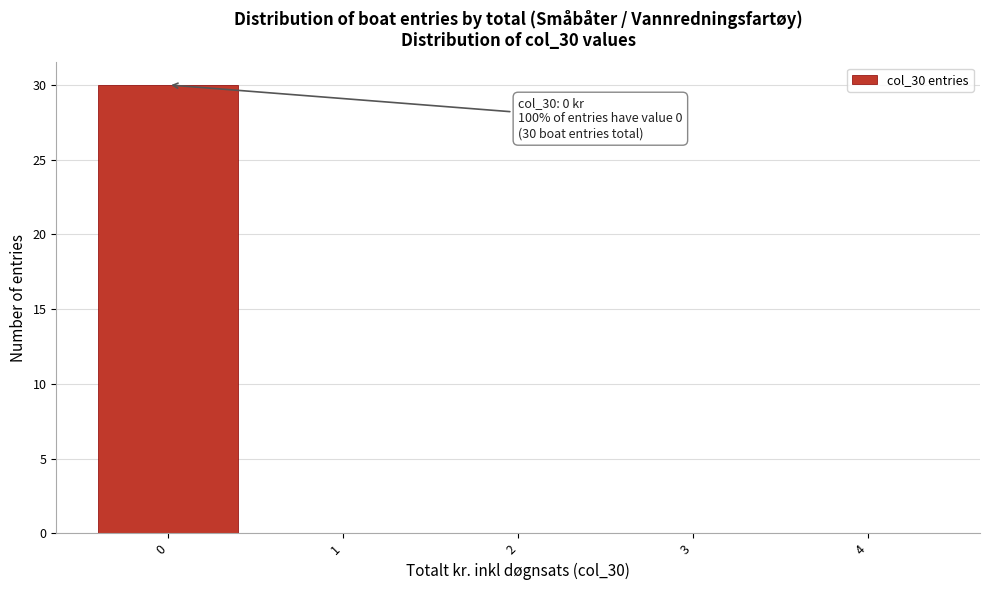

Over which range of the x-axis is the bar tallest?

-0.5 to 0.5